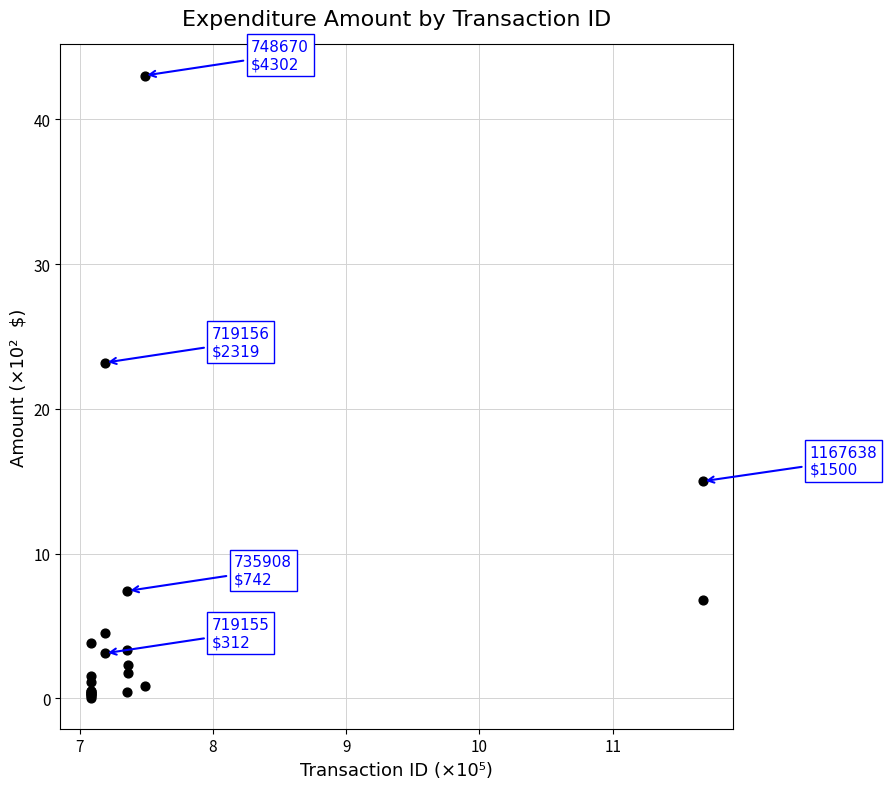

What Y value in the scatter plot is closest to 21?

23.2